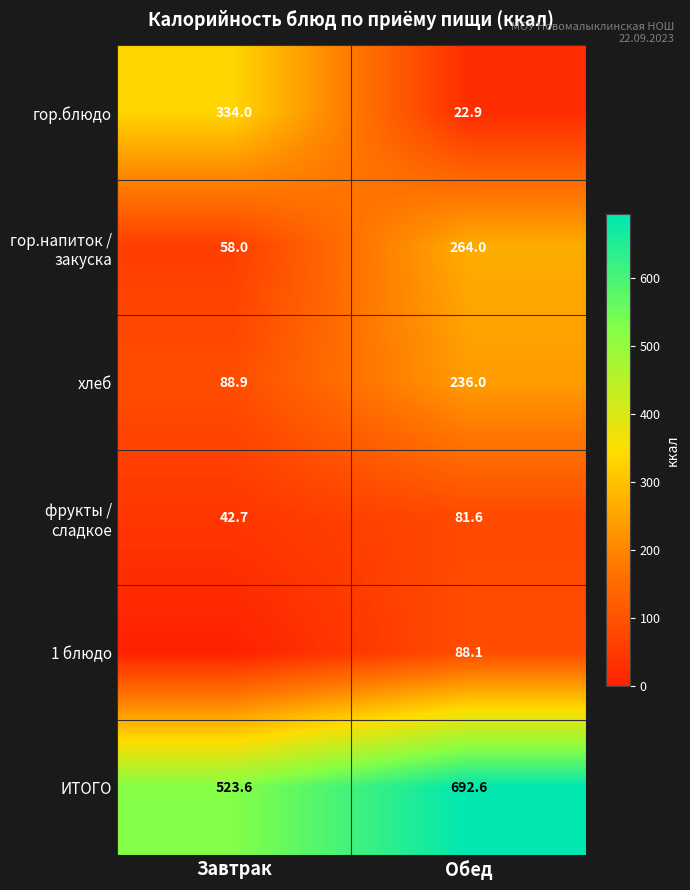

How many categories are shown in the chart?

2